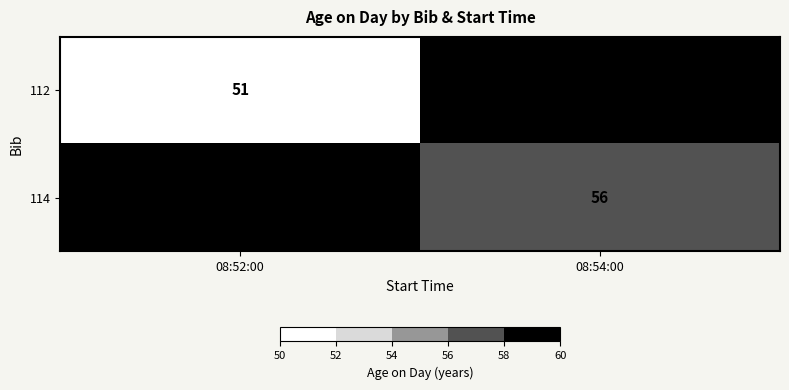

Which series has the widest spread of values?

112